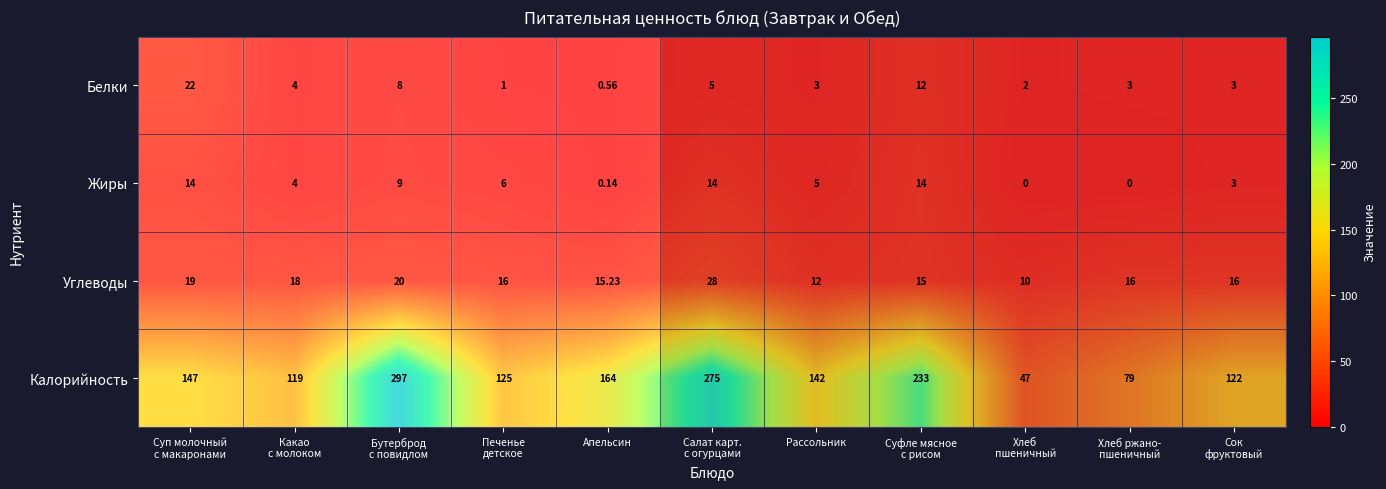

How many data points does each series have?

11